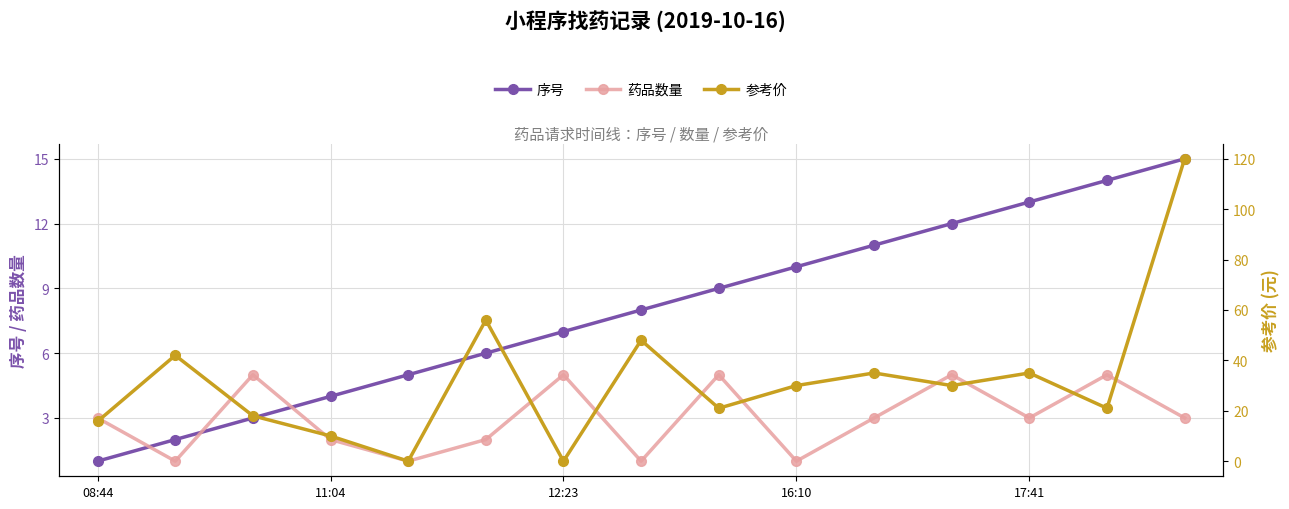

What is the average value of the 药品数量 series?

3